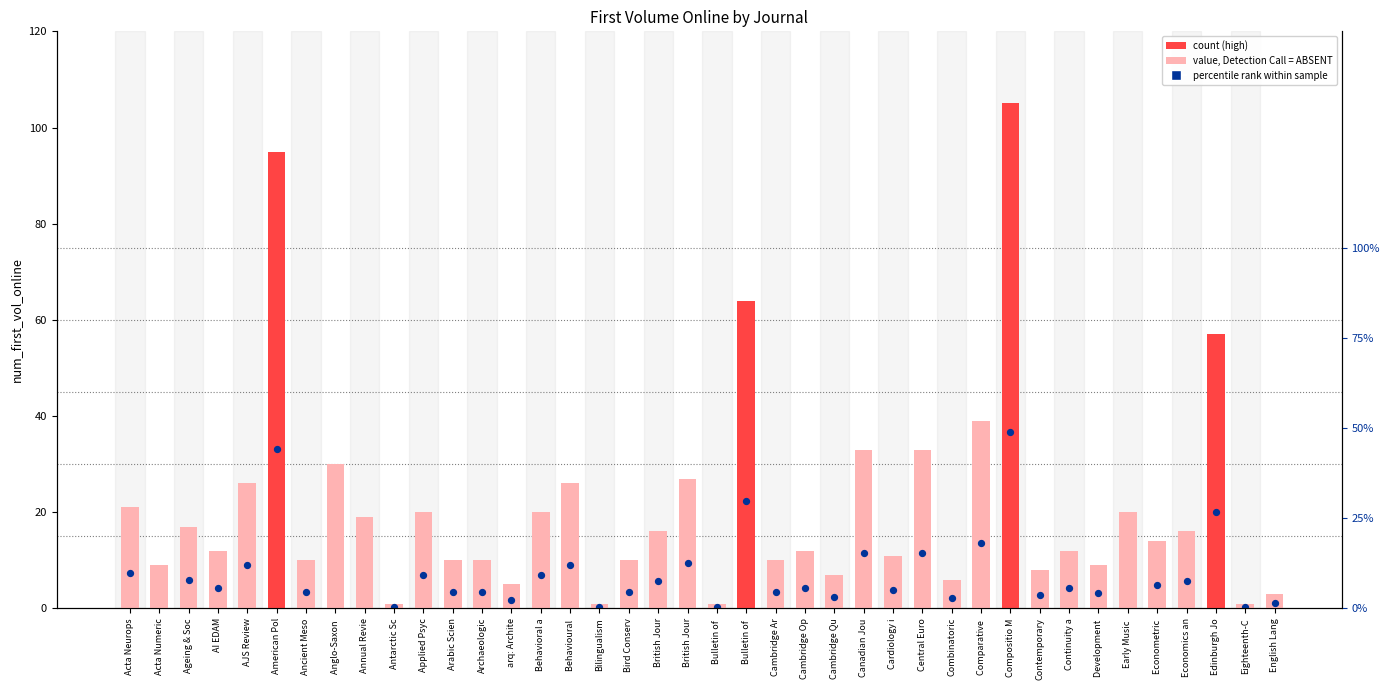

What is the change in value from Anglo-Saxon  to Behavioral a?

-10